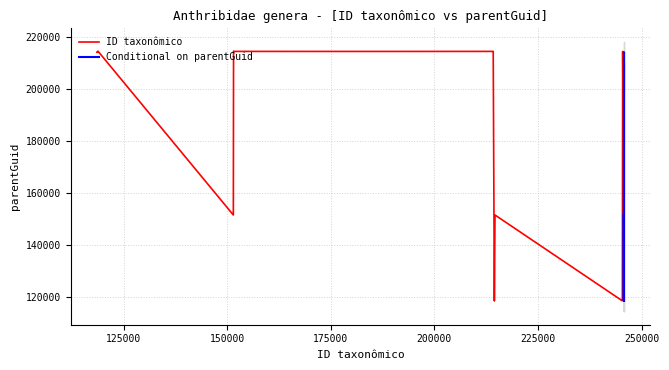

What is the maximum value for parentGuid?

214626